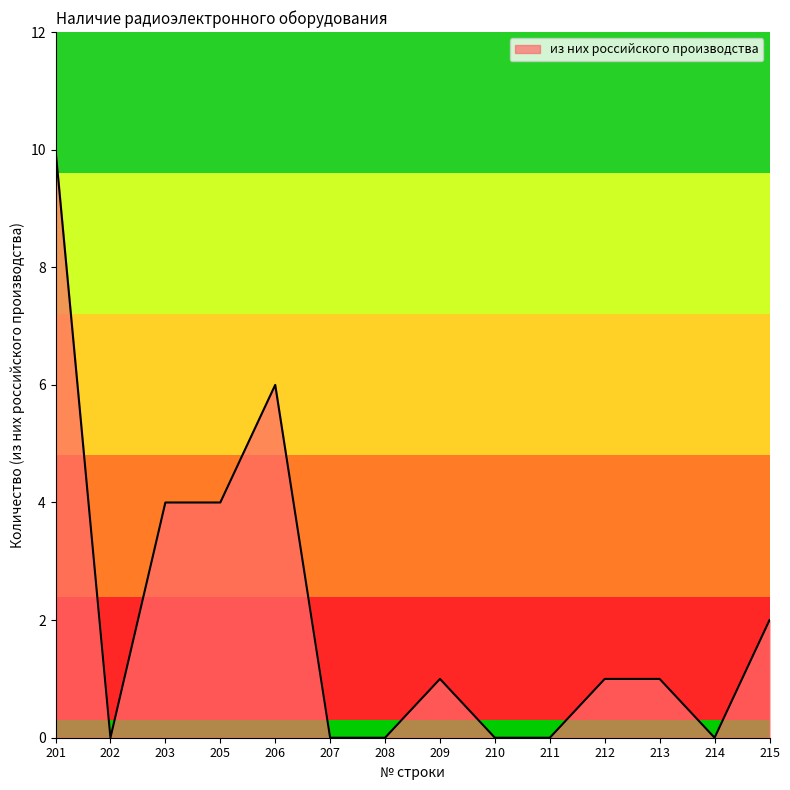

What is the difference between the values at 201 and 202?

10